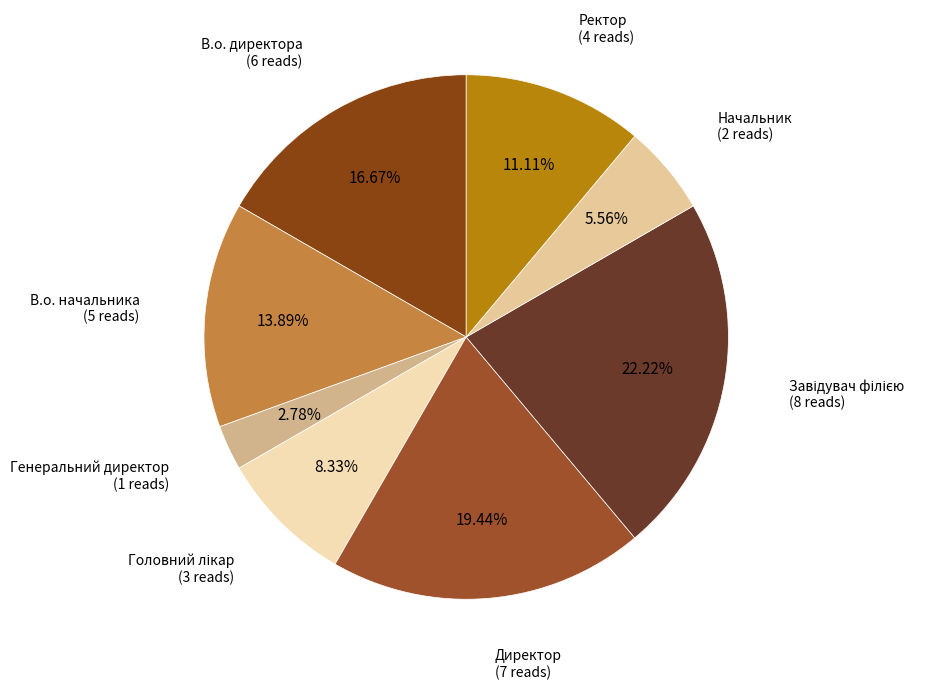

Rank the categories by value from lowest to highest.

Генеральний директор, Начальник, Головний лікар, Ректор, В.о. начальника, В.о. директора, Директор, Завідувач філією